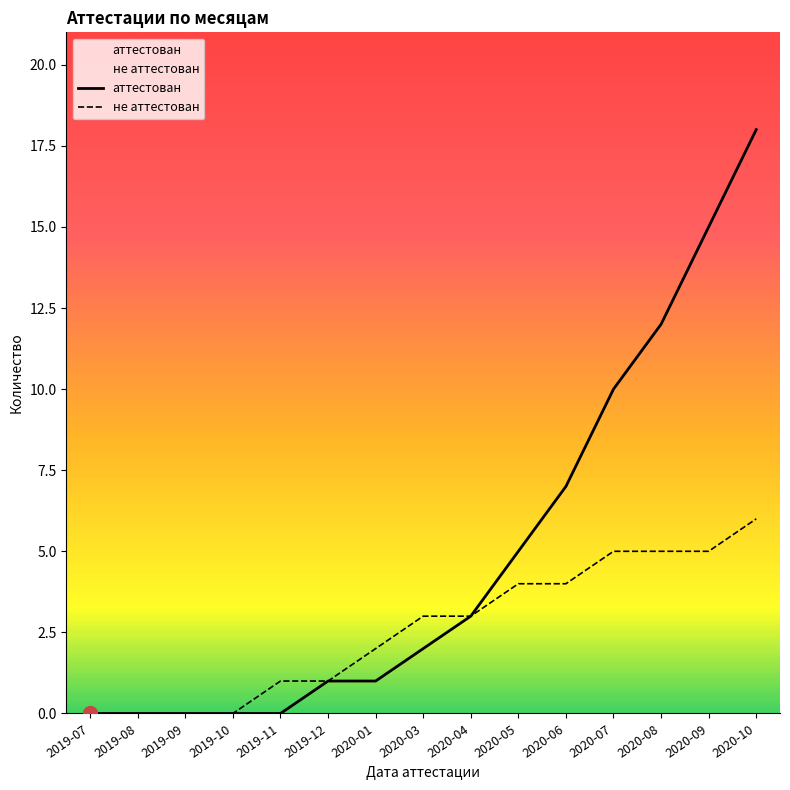

At which label is не аттестован closest to 3?

2020-03